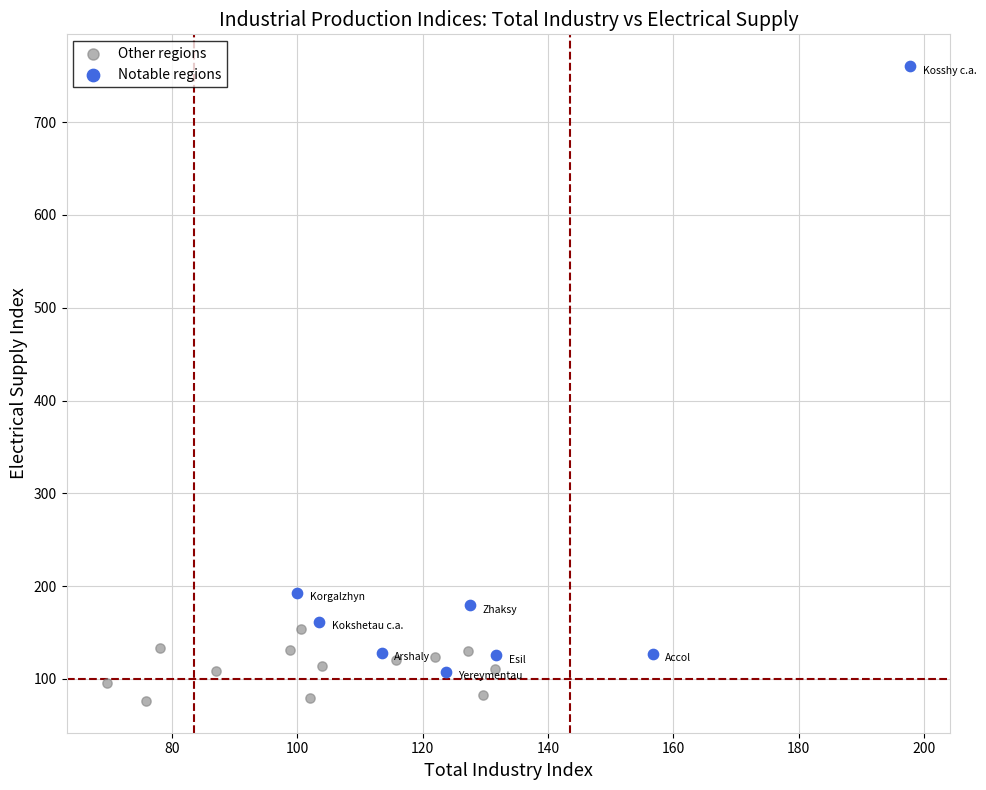

Which series reaches the minimum Y coordinate?

Other regions